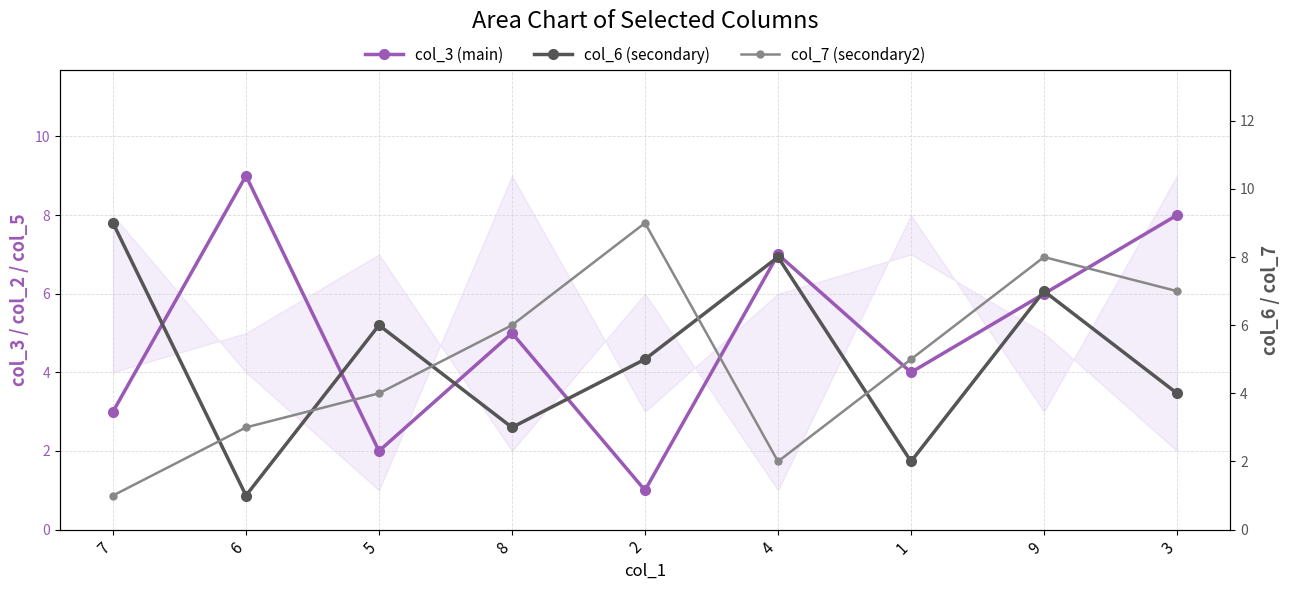

What is the sum of all col_7 (secondary2) values?

45